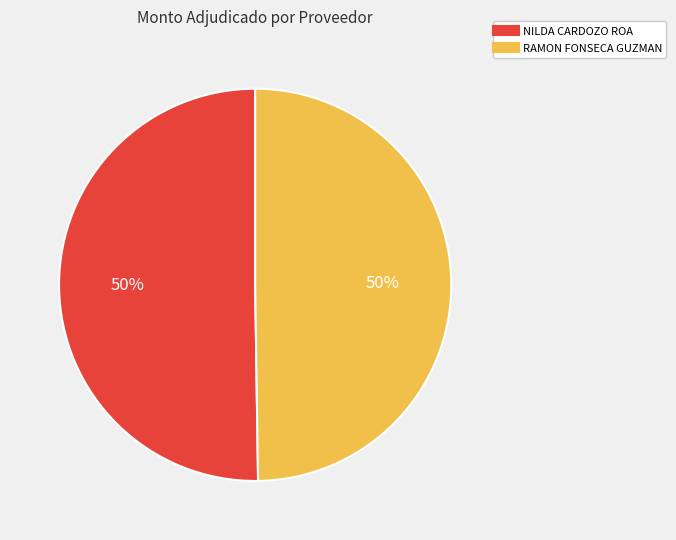

Do NILDA CARDOZO ROA and RAMON FONSECA GUZMAN together represent more than half of the pie?

Yes